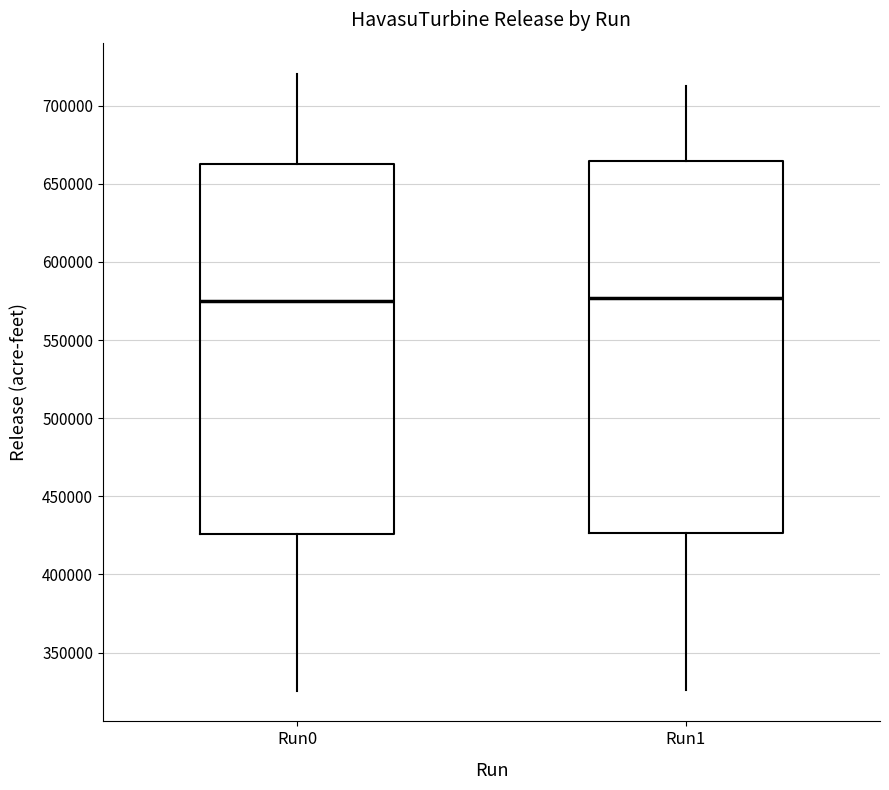

Reading left to right, transcribe this box plot: for each box, give where its median line is, the range the box spans, and where its two whiskers end, as read against the y-axis. The values are not printed on the chart, so give them approximately, as read against the axis.

Run0: median 575000, box 425000 to 665000, whiskers 325000 to 720000
Run1: median 575000, box 425000 to 665000, whiskers 325000 to 710000